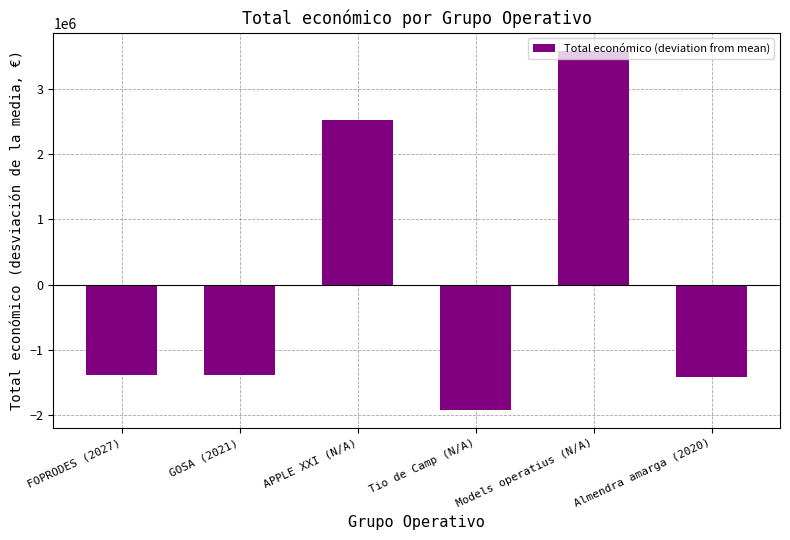

What is the label of the 4th bar from the left?

Tio de Camp (N/A)